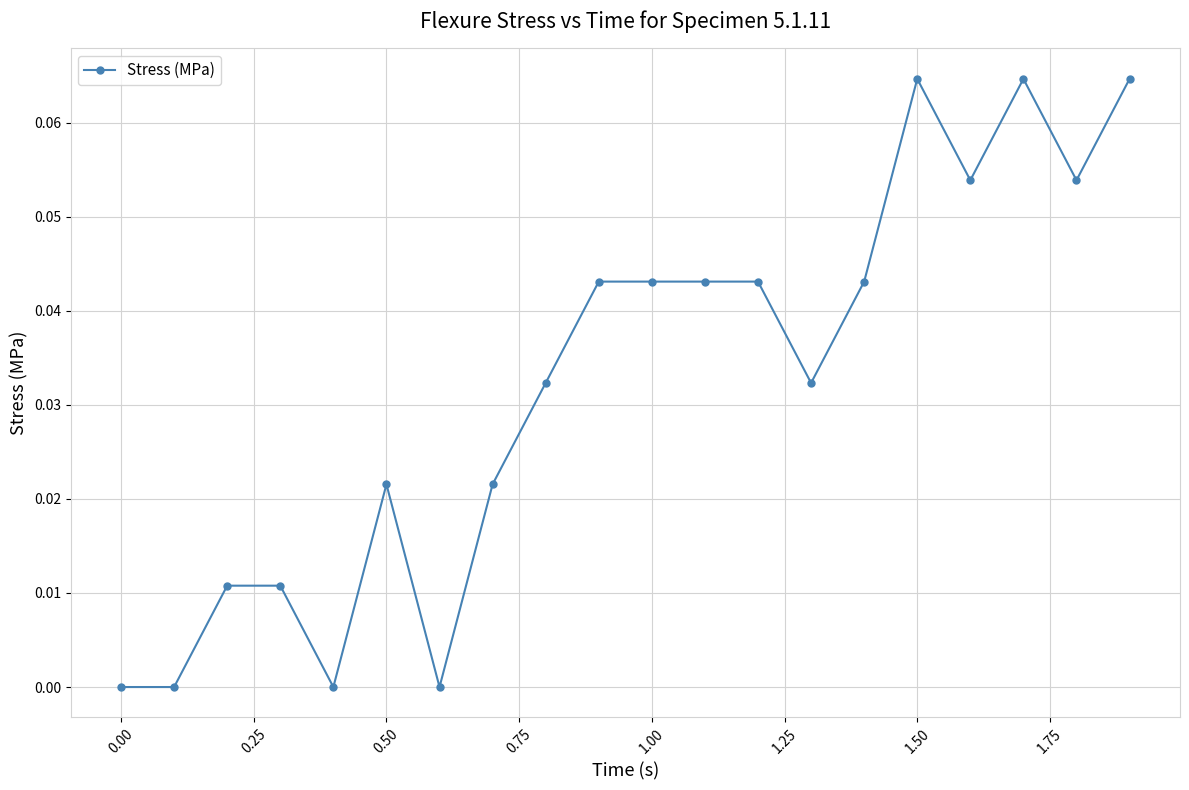

True or false: there are more than 1 points higher than both neighbors.

True